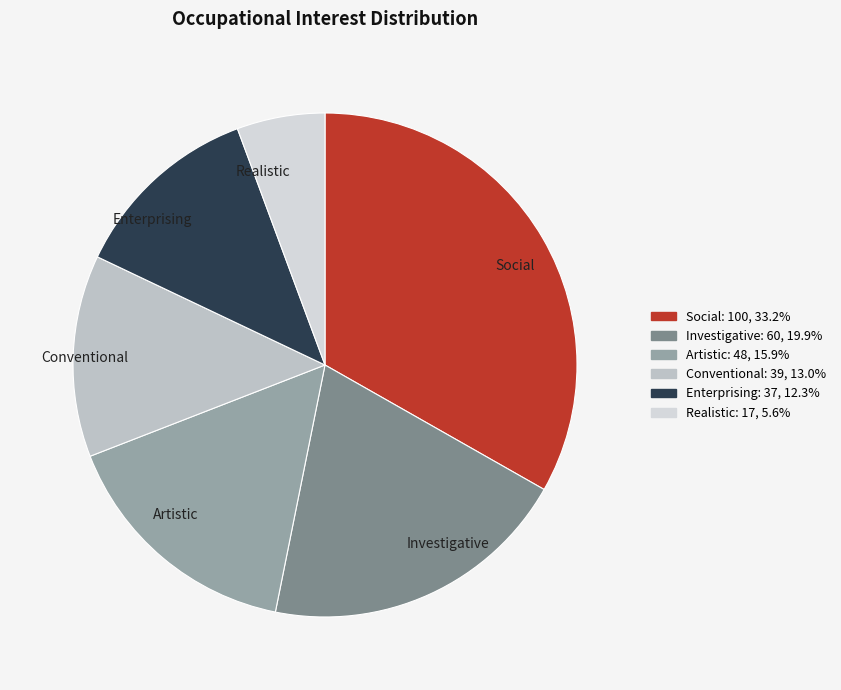

Is there any slice that represents more than half of the pie?

No